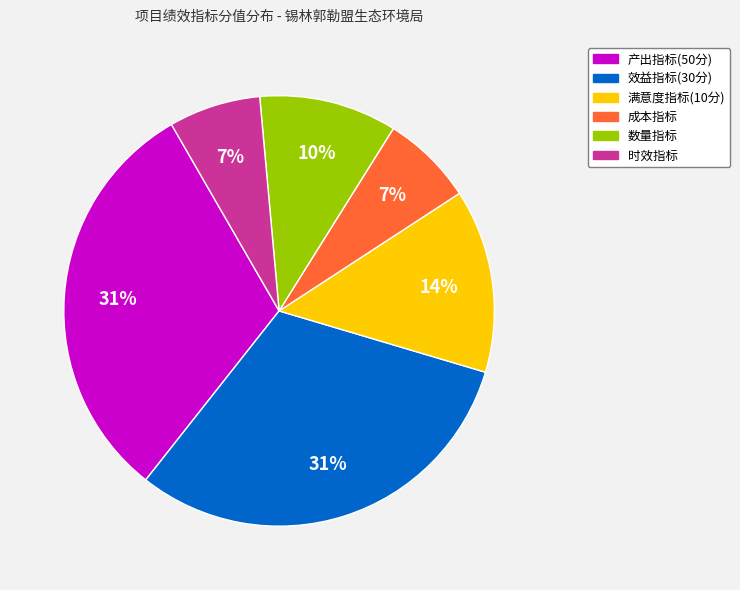

Is there any slice that represents more than half of the pie?

No